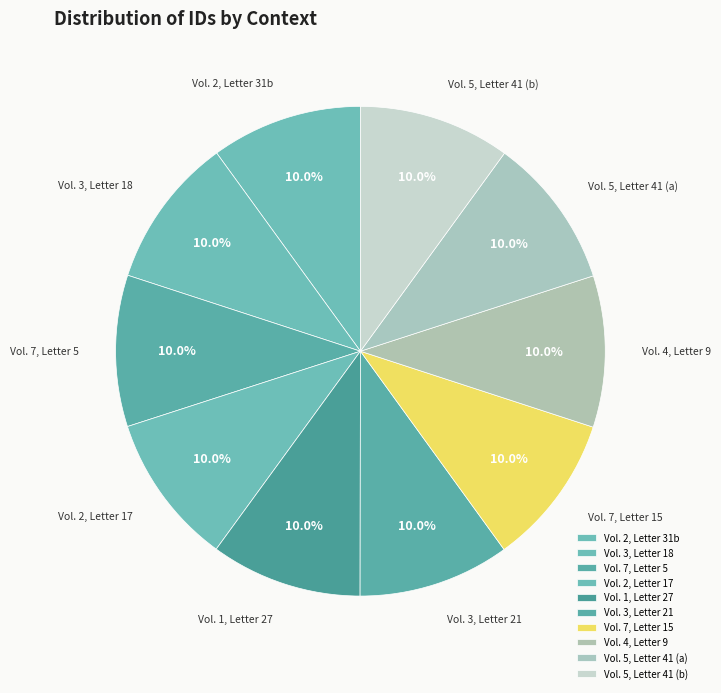

To the nearest percent, what percentage of the pie is Vol. 5, Letter 41 (b)?

10%